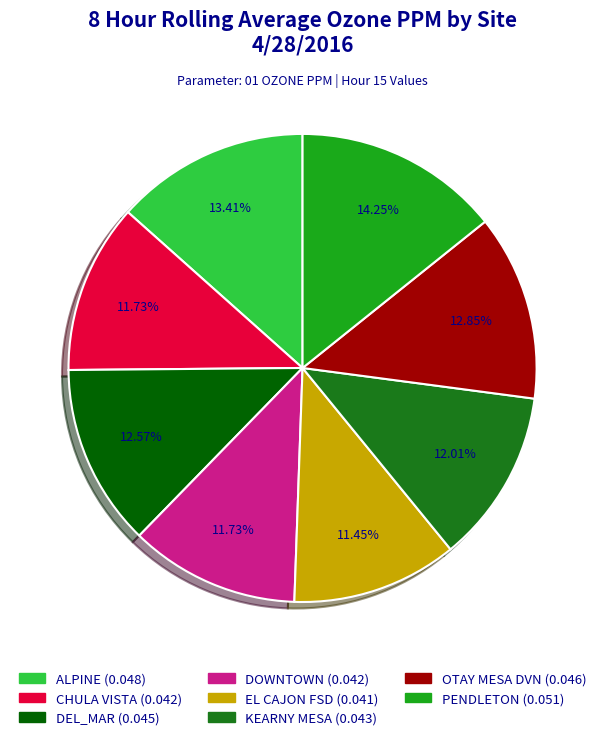

The OTAY MESA DVN slice represents 13% of the pie. True or false?

True